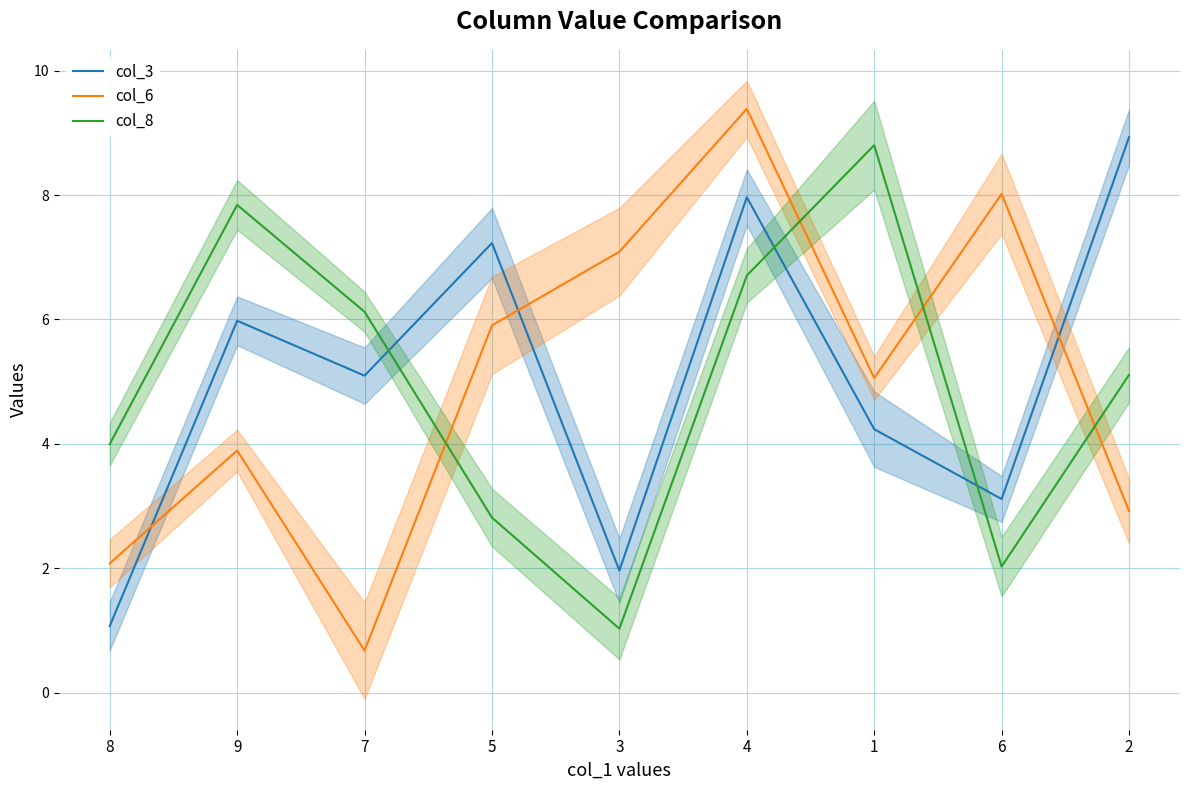

What is the highest value of the col_8 series?

8.8